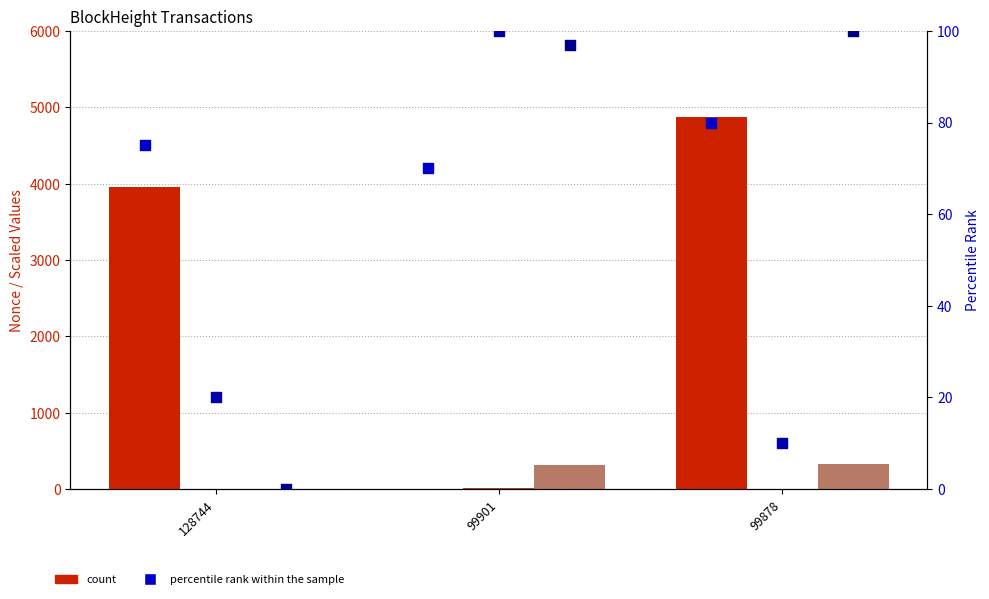

At how many categories does at least one series exceed 2683?

2